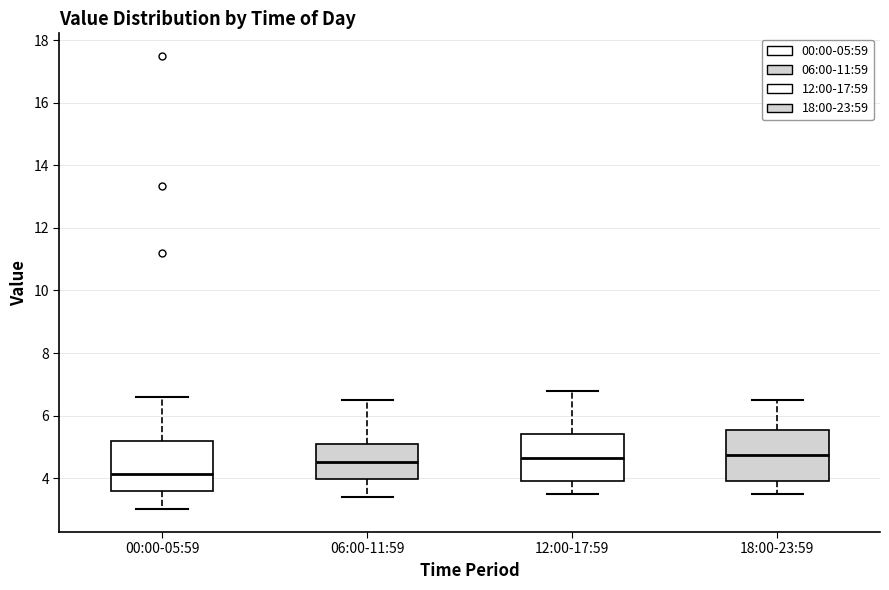

Where does the median line of the box for 18:00-23:59 sit on the y-axis? The values are not printed on the chart, so give them approximately, as read against the axis.

4.8